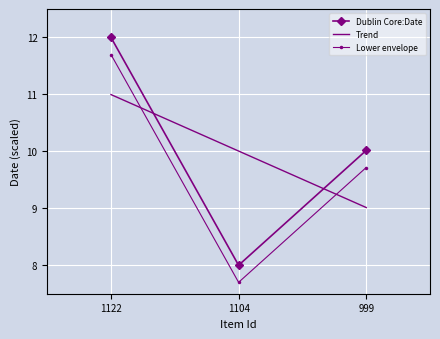

List the labels in order of value, largest first.

1122, 999, 1104